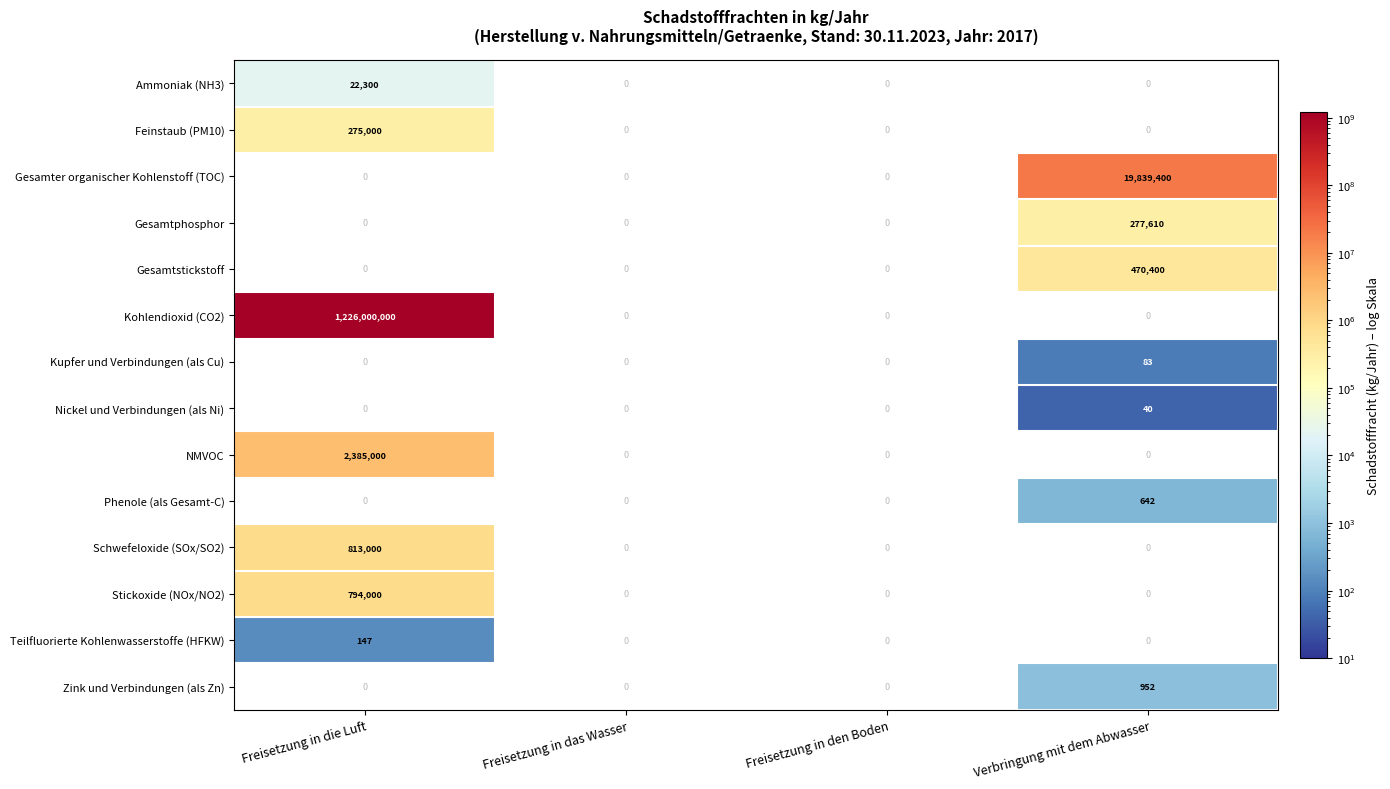

The Kupfer und Verbindungen (als Cu) series shows 83 at Verbringung mit dem Abwasser. True or false?

True